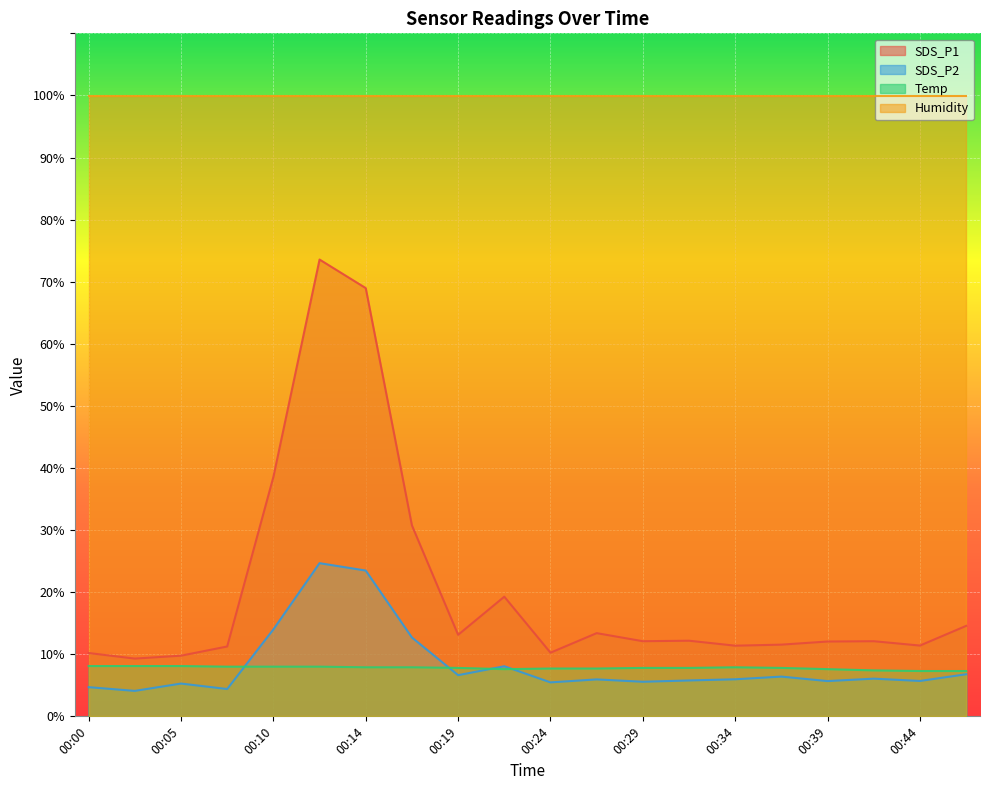

Which series has the largest total across all categories?

Humidity